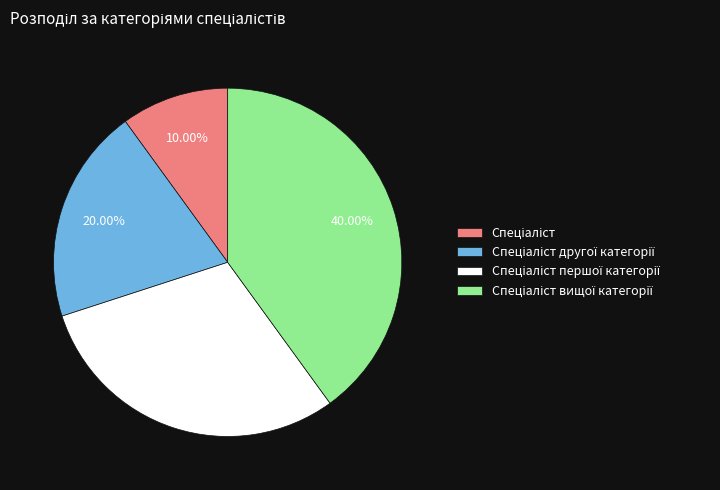

Is there any slice that represents more than half of the pie?

No